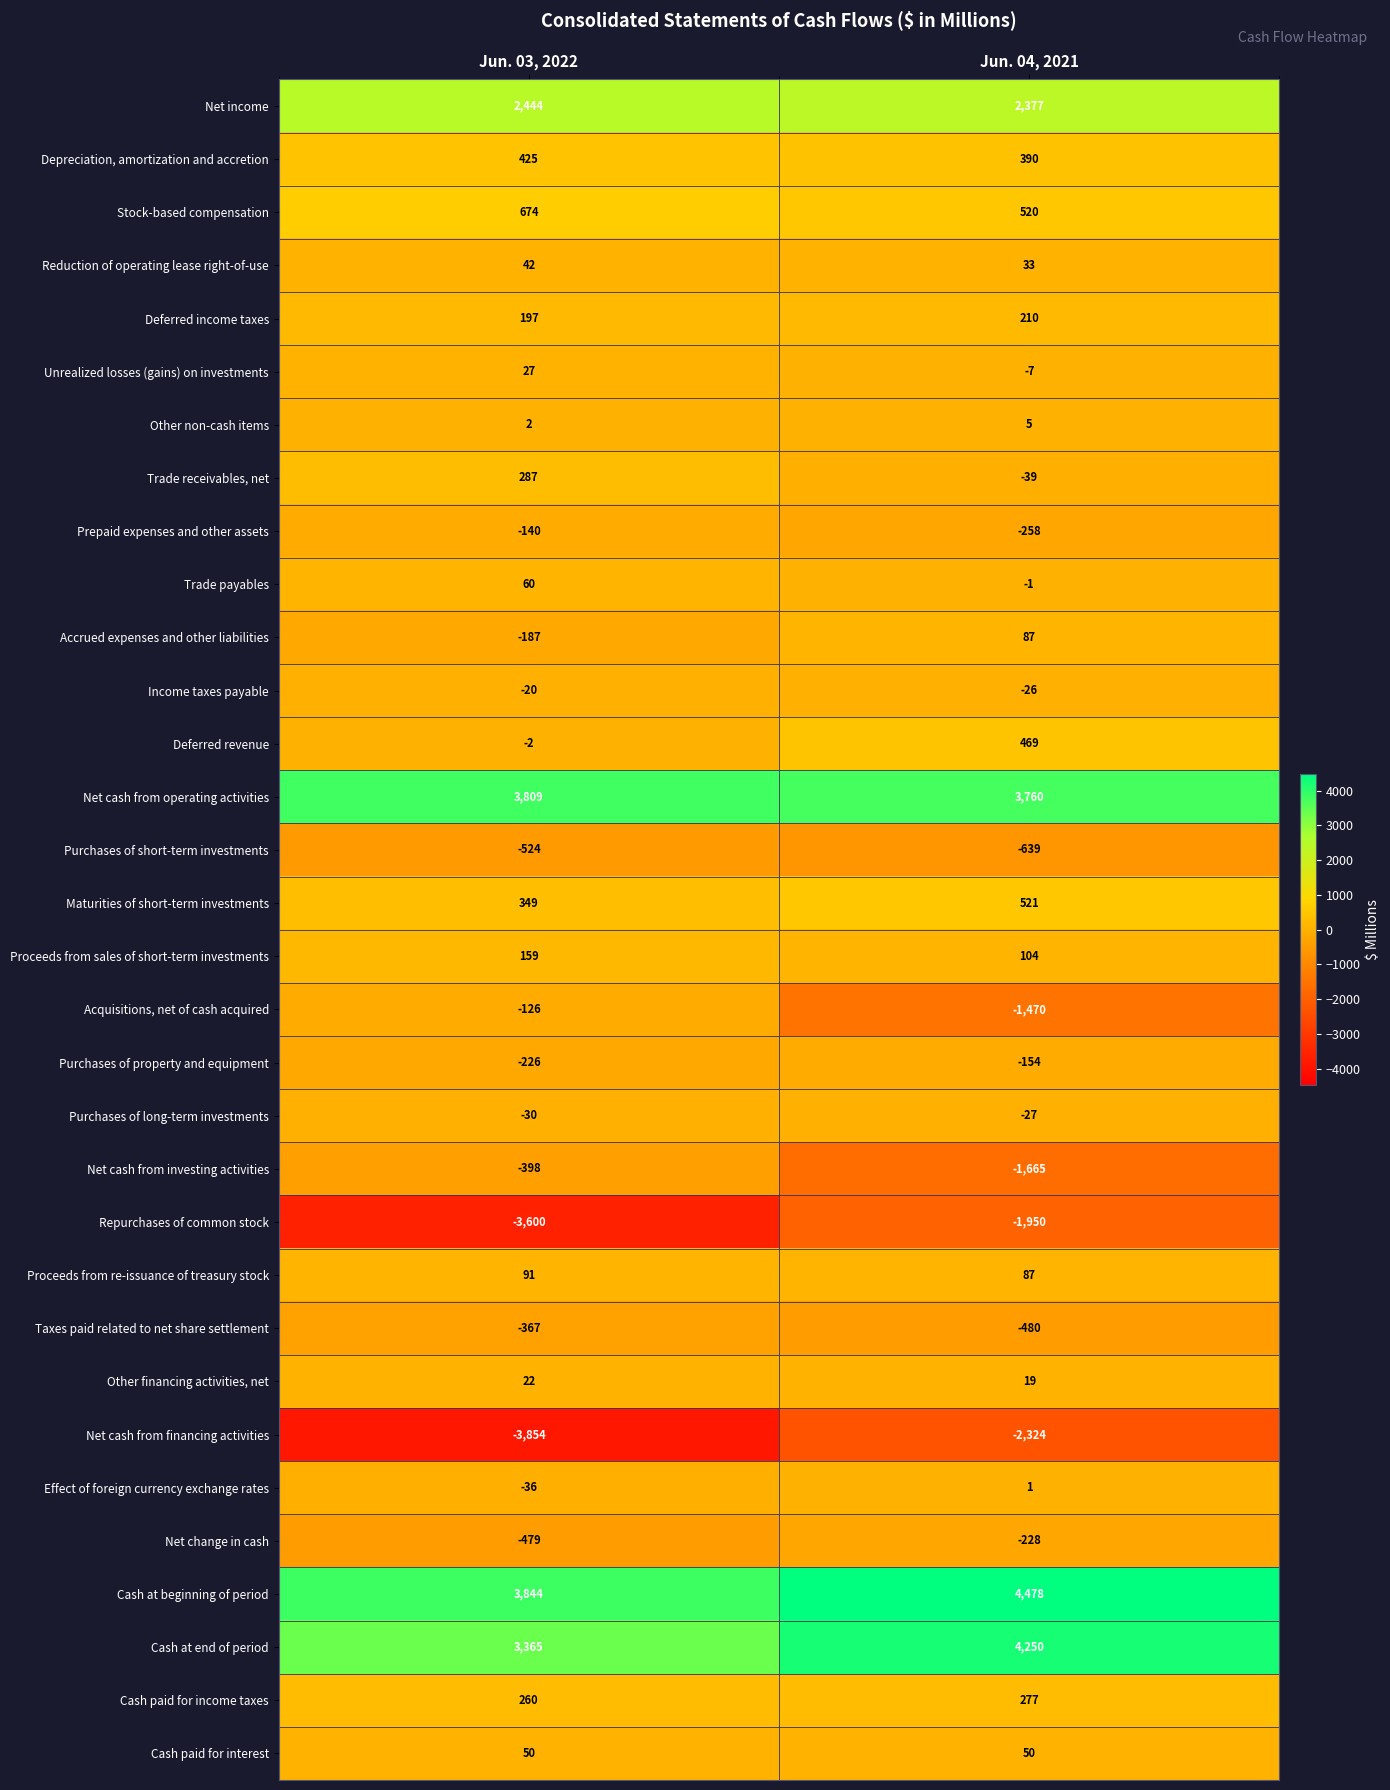

Which category has the highest value across all series?

Jun. 04, 2021